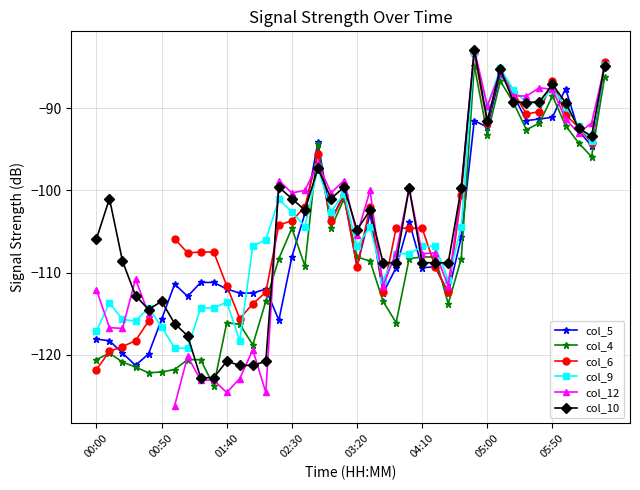

True or false: col_10 has more than 0 points higher than both neighbors.

True